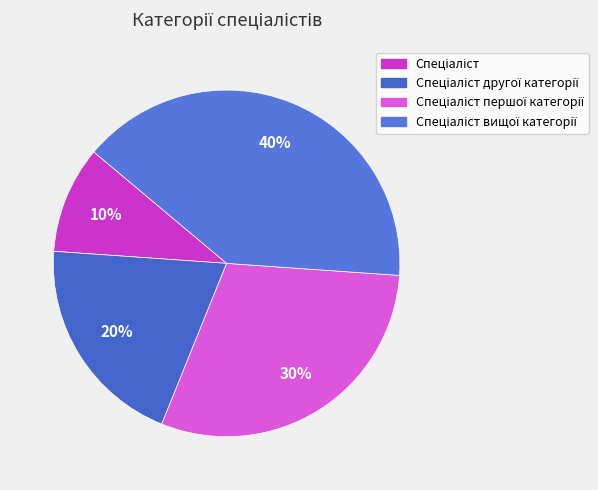

Which slice is the largest?

Спеціаліст вищої категорії